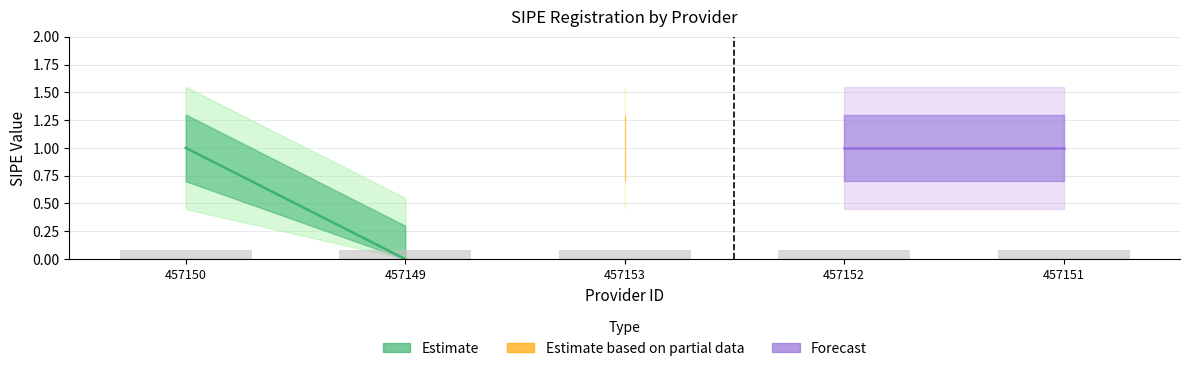

Which series has the largest total across all categories?

Forecast